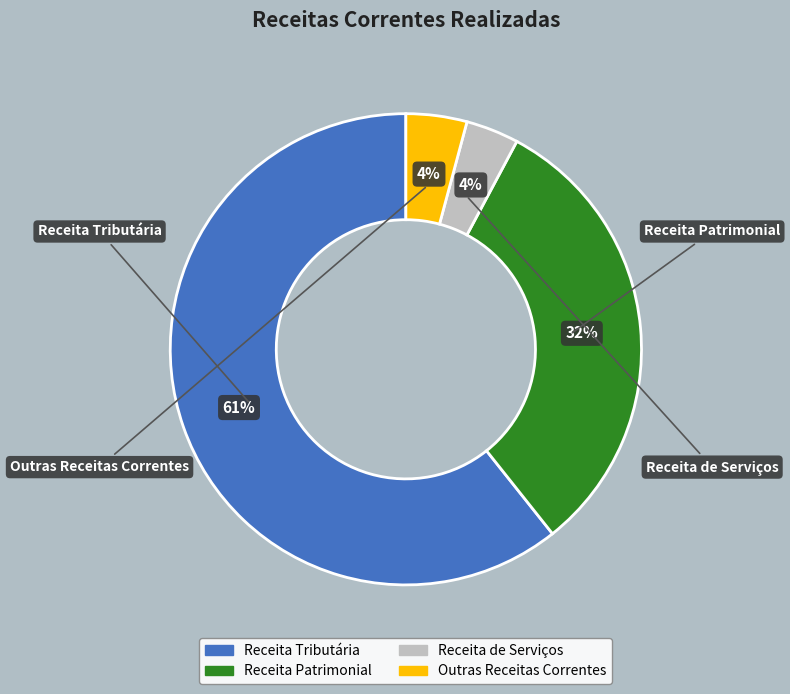

Which category has the biggest portion of the pie?

Receita Tributária